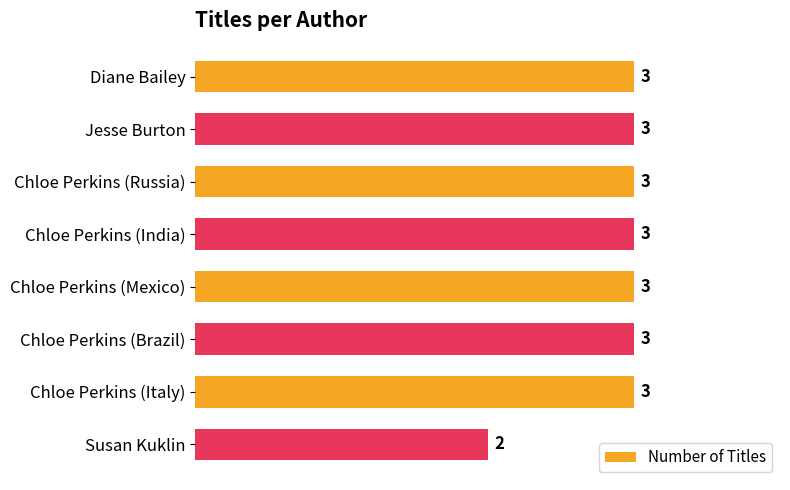

Approximately how many times larger is the value at Susan Kuklin compared to Chloe Perkins (India)?

0.7